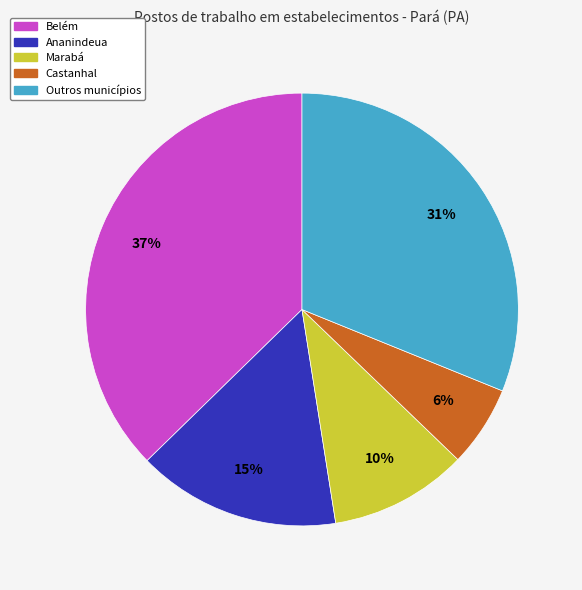

Is there a majority slice in this chart?

No